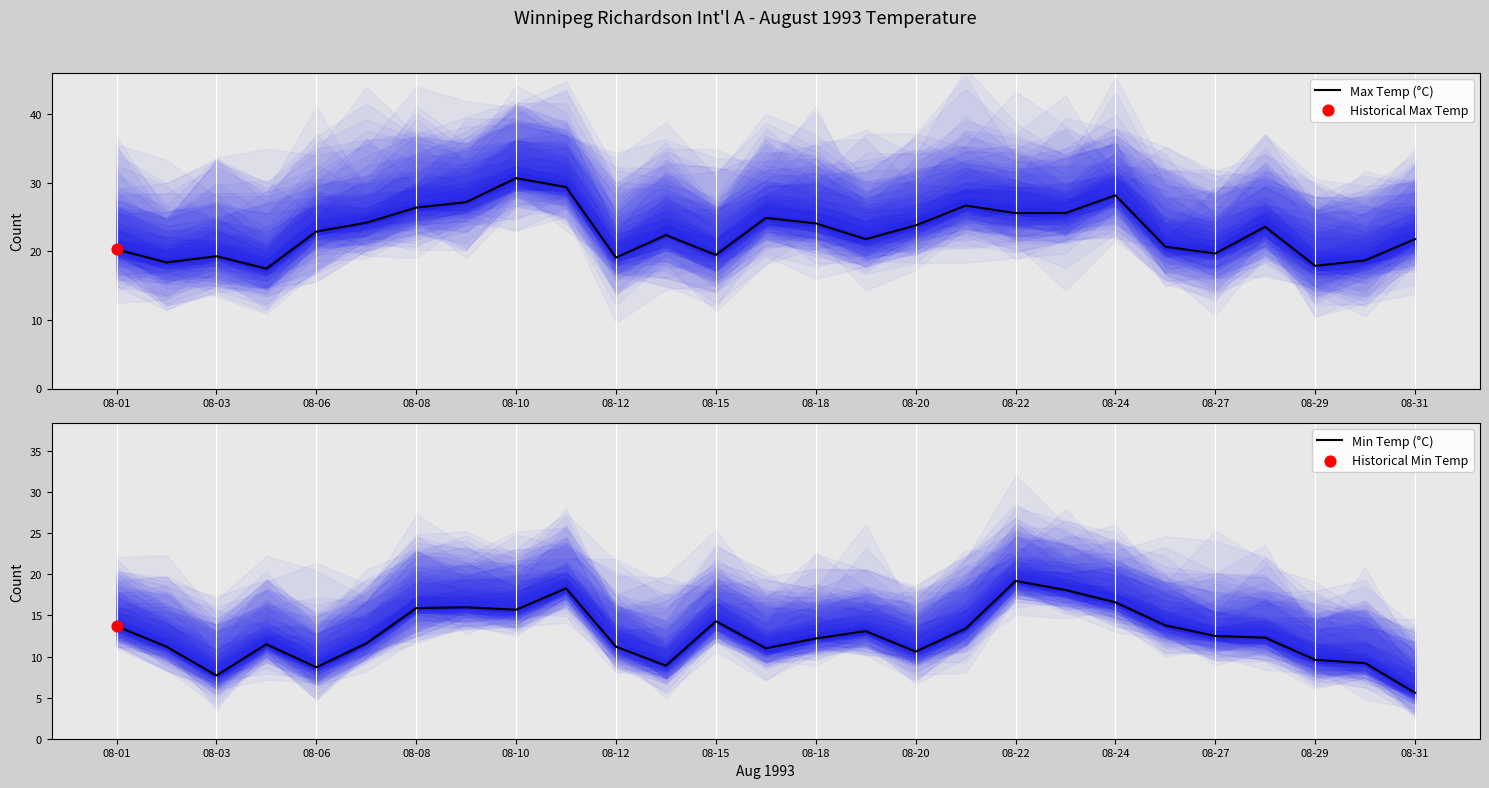

Which series reaches the maximum Y coordinate?

Max Temp (°C)